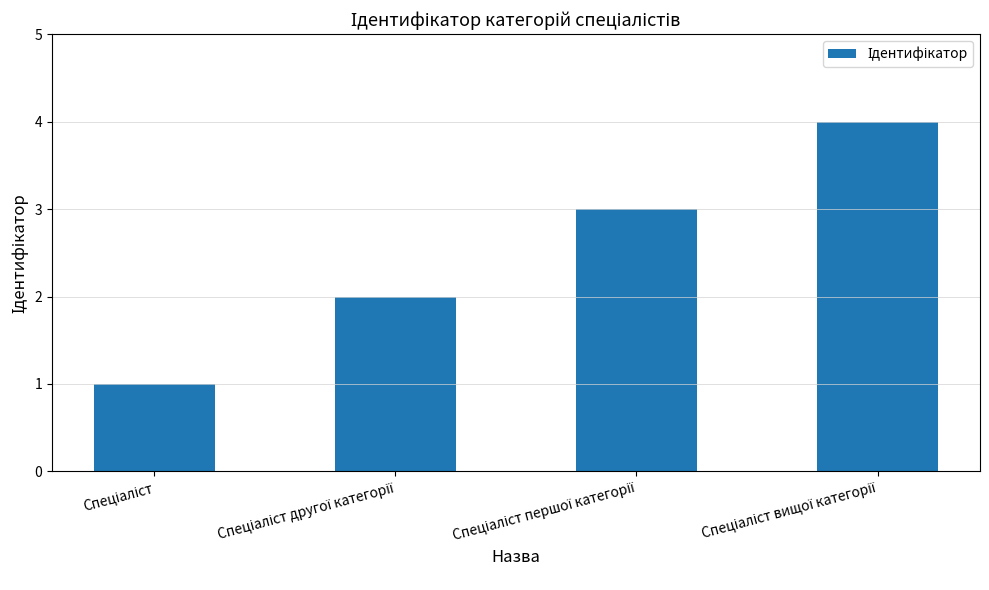

What is the difference between the maximum and minimum values?

3